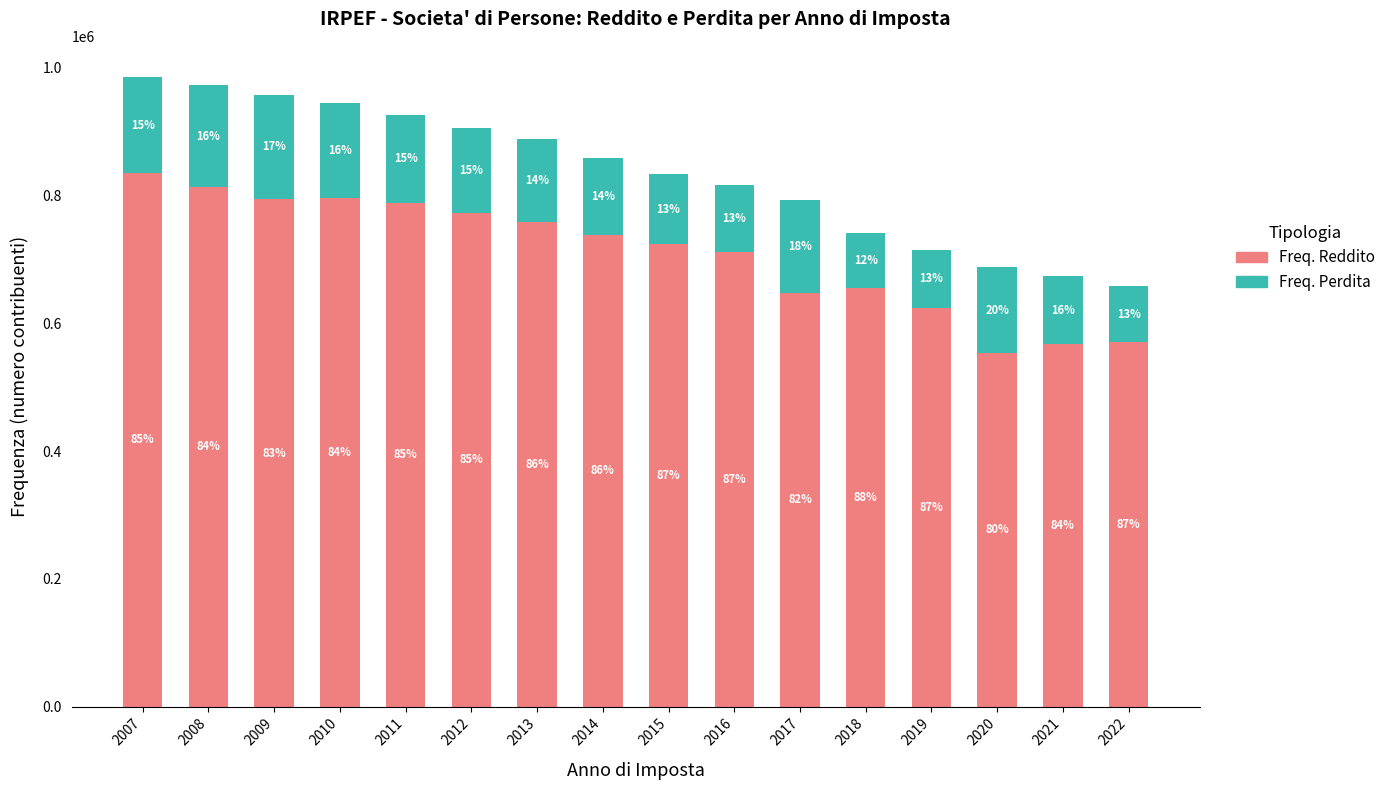

Rank the series by their maximum value, from highest to lowest.

Freq. Reddito, Freq. Perdita